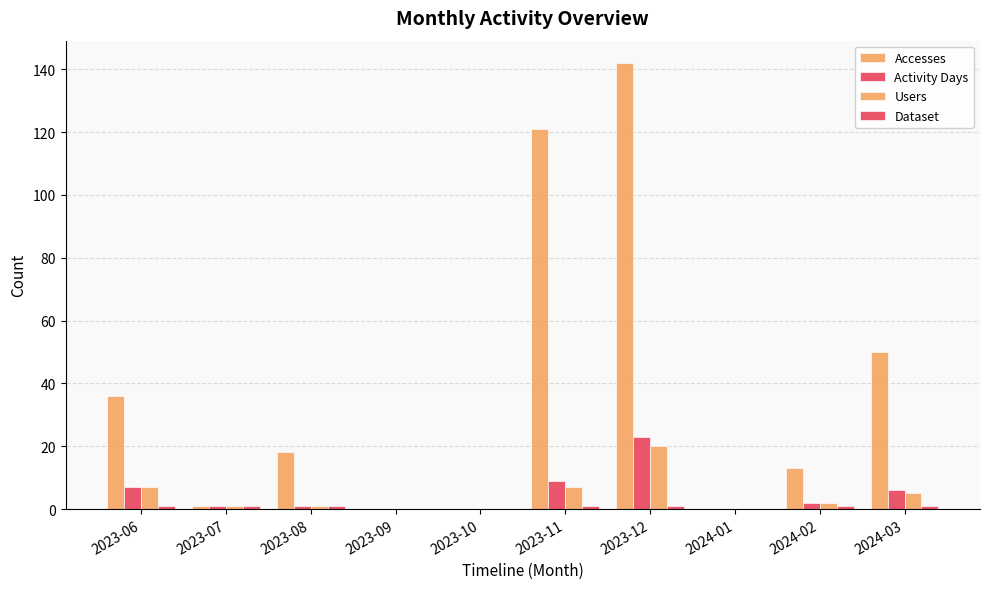

Are the bars grouped side by side (vs. stacked)?

Yes